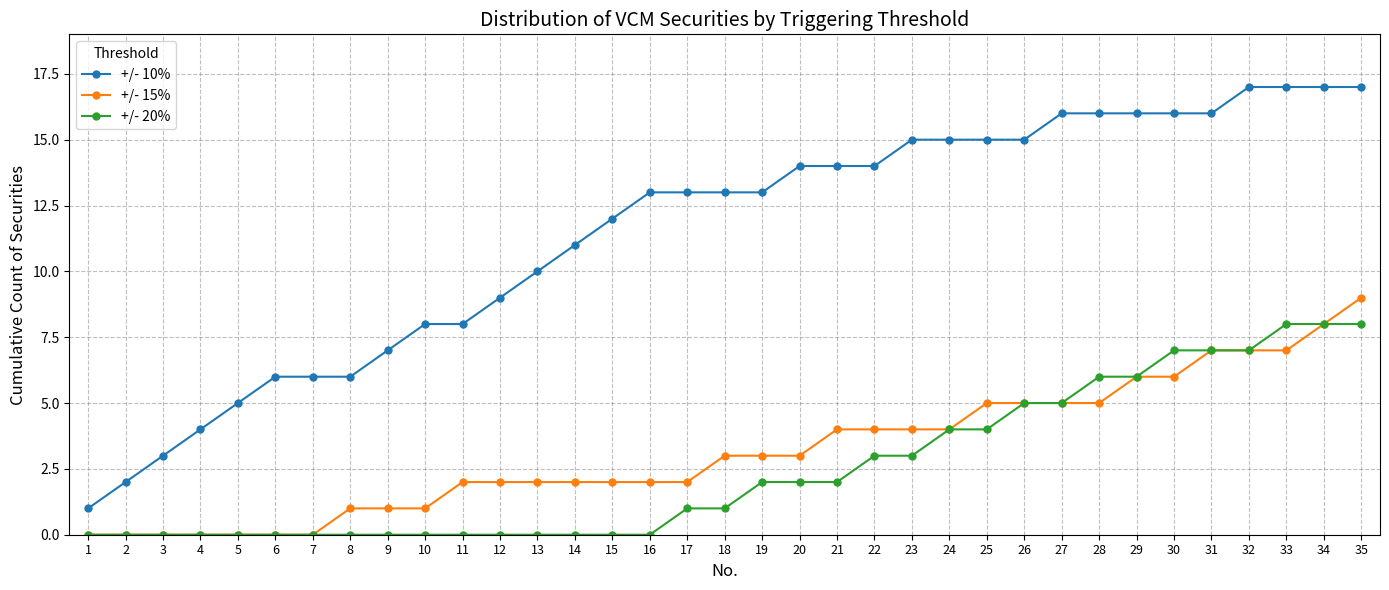

List the series in order of their peak value, lowest first.

+/- 20%, +/- 15%, +/- 10%